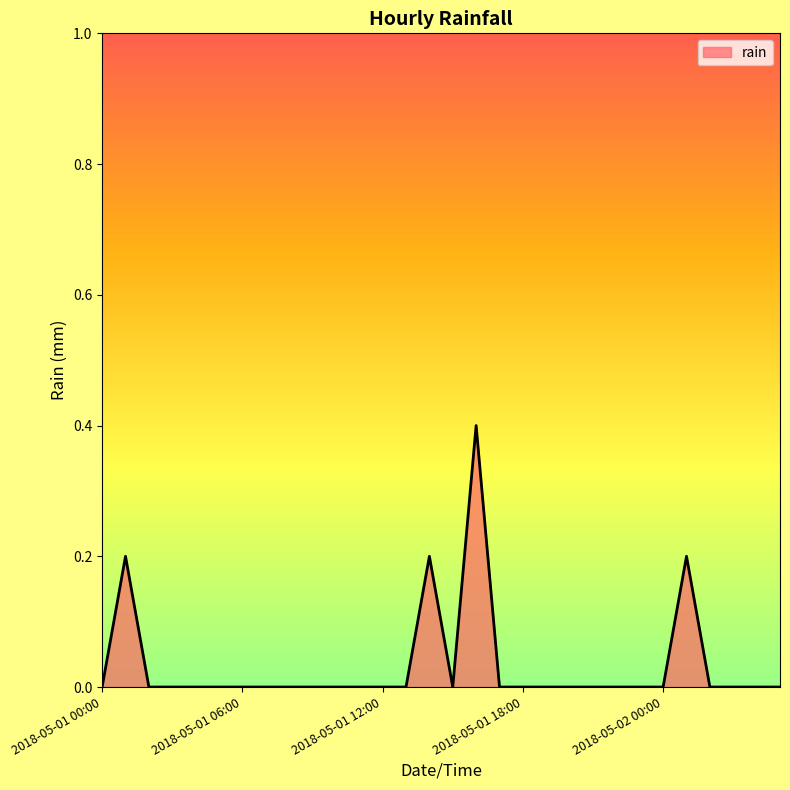

What is the difference between the maximum and minimum values?

0.4